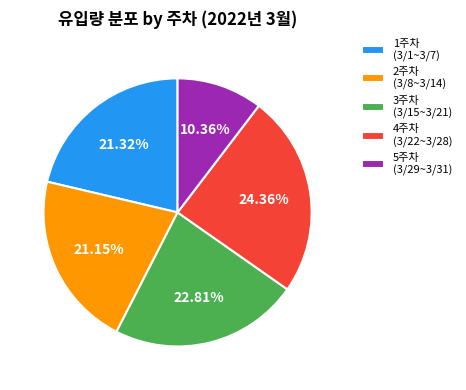

Is there any slice that represents more than half of the pie?

No